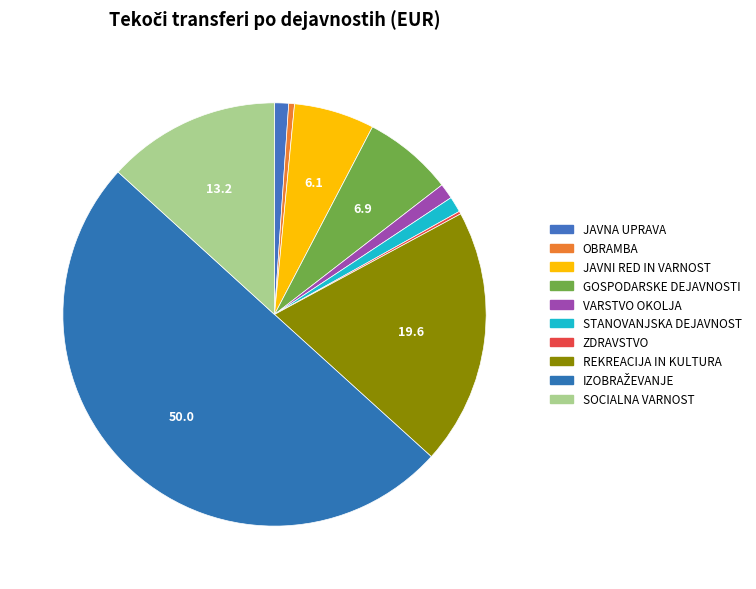

Count the number of slices in the pie.

10